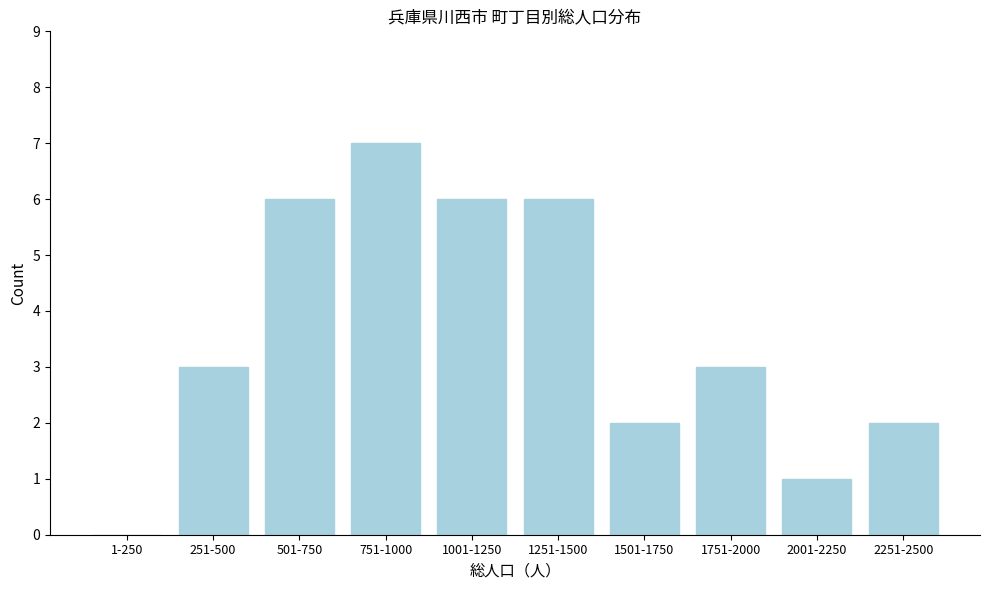

Reading left to right, what are all the values shown in this chart?

1-250=0	251-500=3	501-750=6	751-1000=7	1001-1250=6	1251-1500=6	1501-1750=2	1751-2000=3	2001-2250=1	2251-2500=2